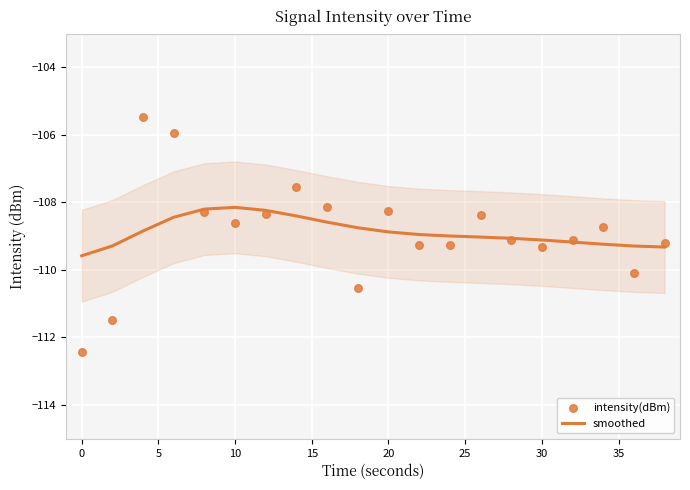

Which series reaches the maximum Y coordinate?

intensity(dBm)